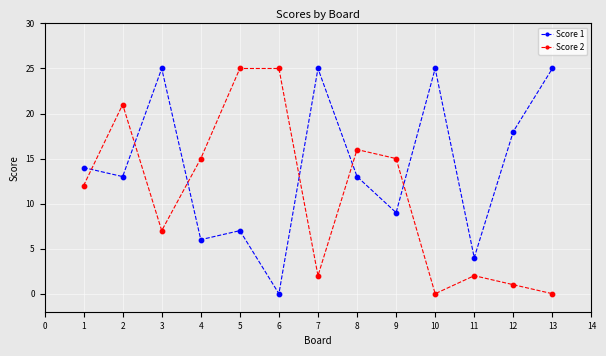

What are all the series names shown in the legend?

Score 1, Score 2